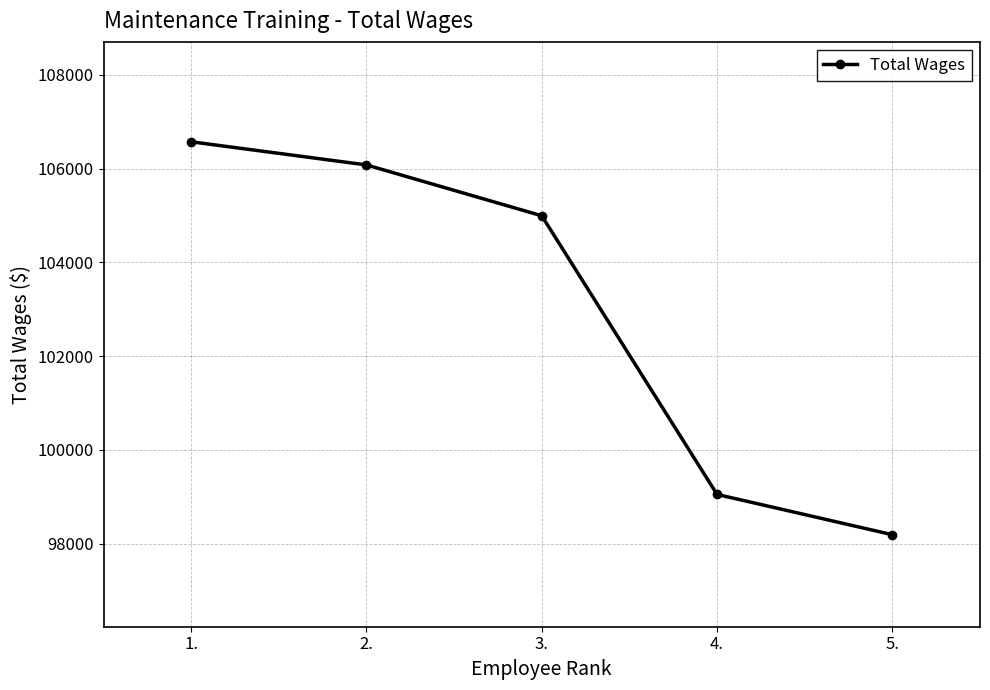

Approximately how many times larger is the value at 4. compared to 3.?

0.9